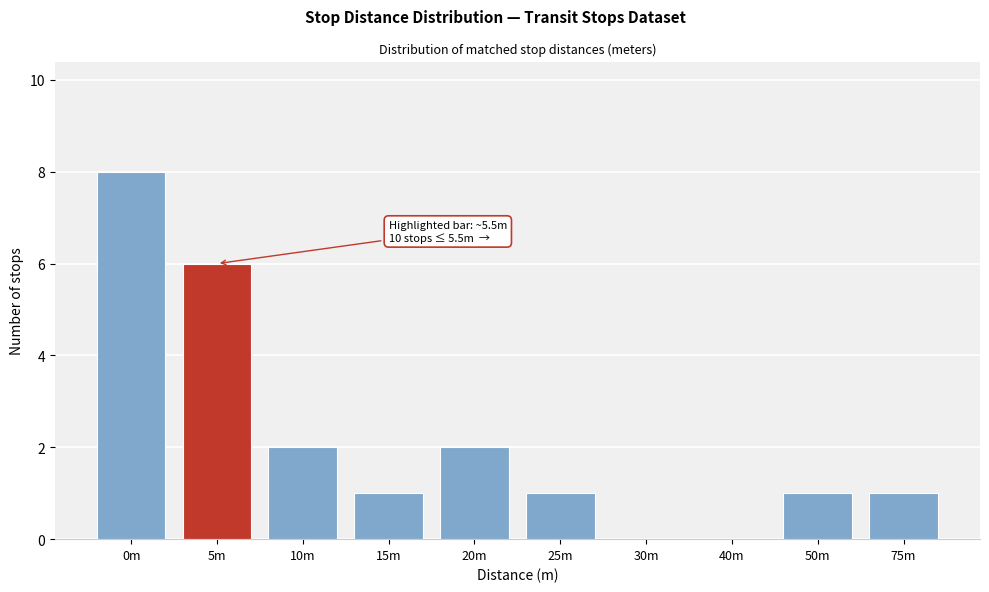

Reading left to right, extract all data points from this chart.

0m=8	5m=6	10m=2	15m=1	20m=2	25m=1	30m=0	40m=0	50m=1	75m=1